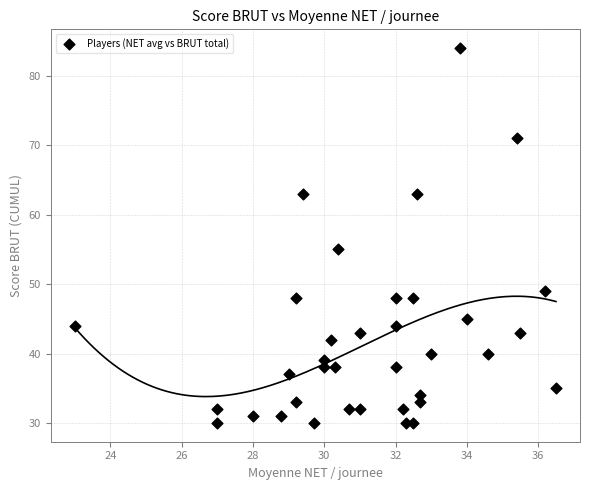

What is the range of Y values (max minus min)?

54